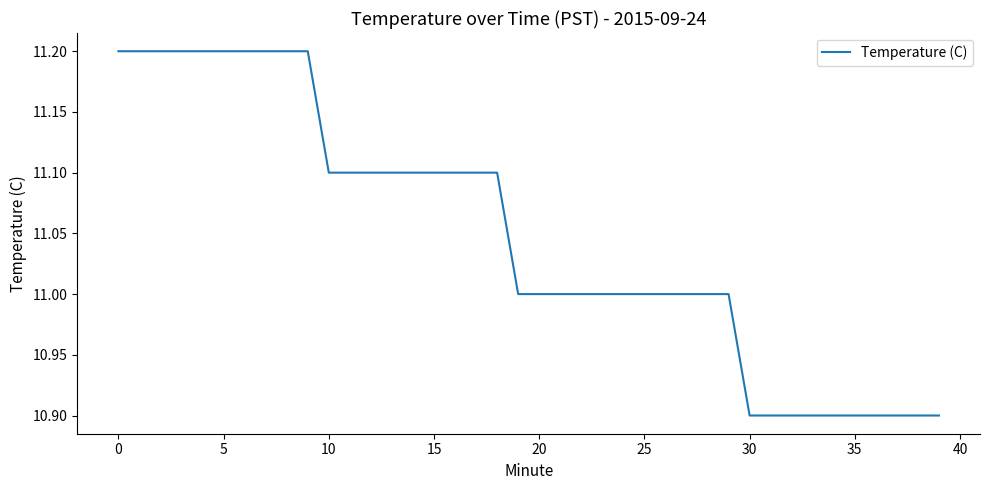

What is the smallest value displayed?

10.9